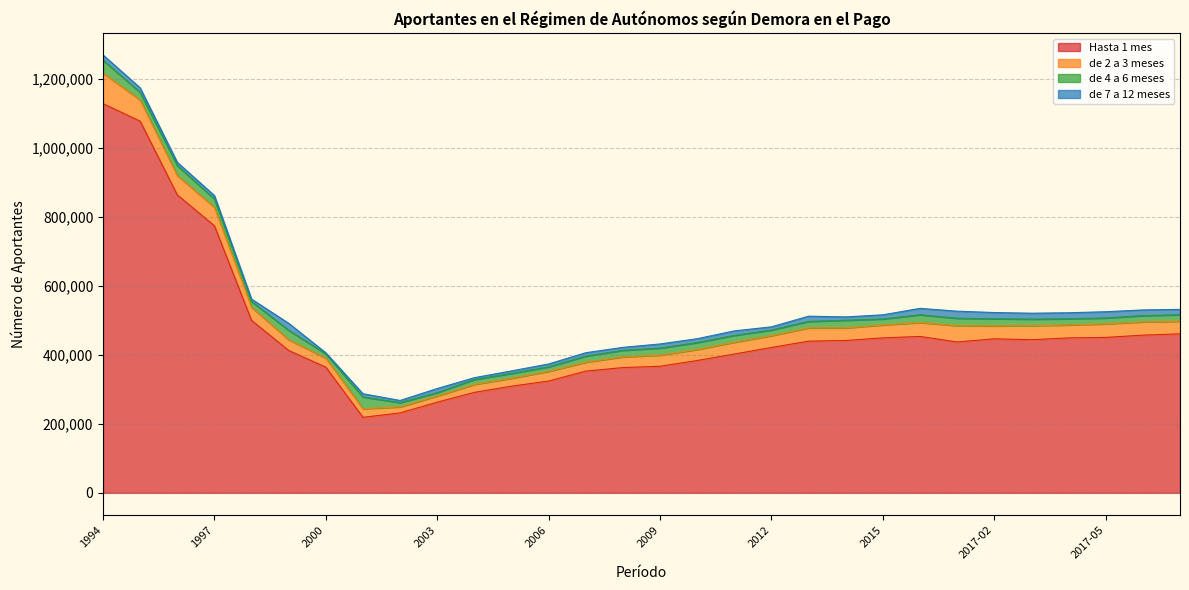

Where is the first local maximum for de 2 a 3 meses?

2004